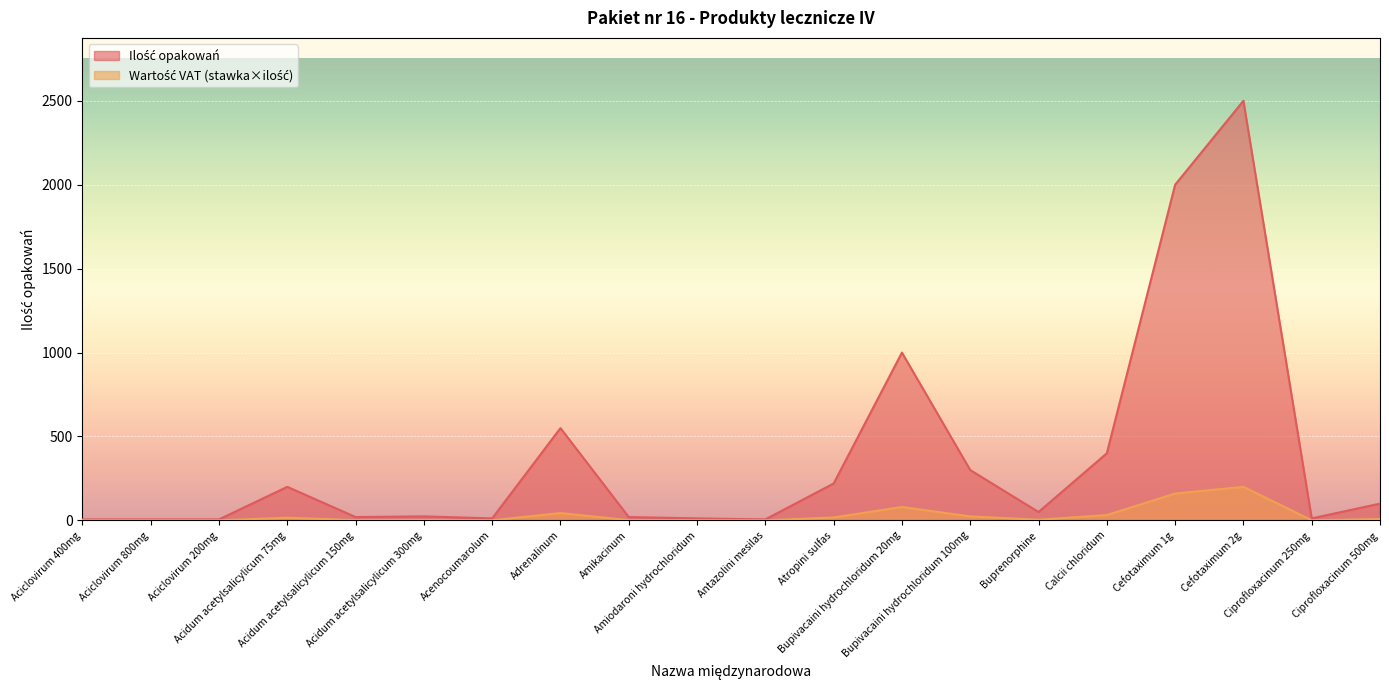

Which category has the highest value across all series?

Cefotaximum 2g